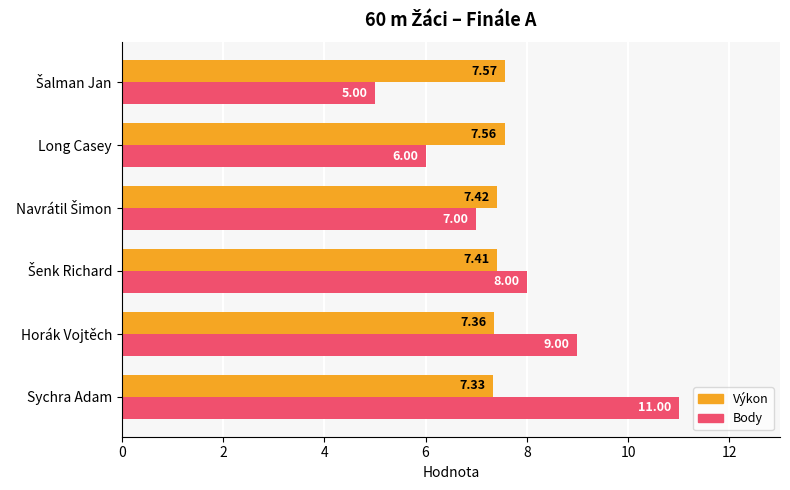

What is the difference between the maximum and minimum values in the Body series?

6.0